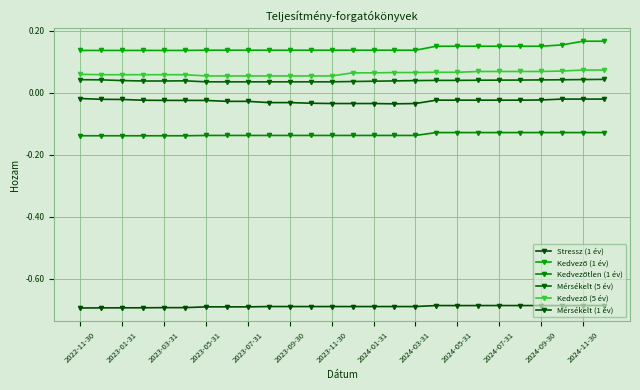

How many series are shown in this chart?

6